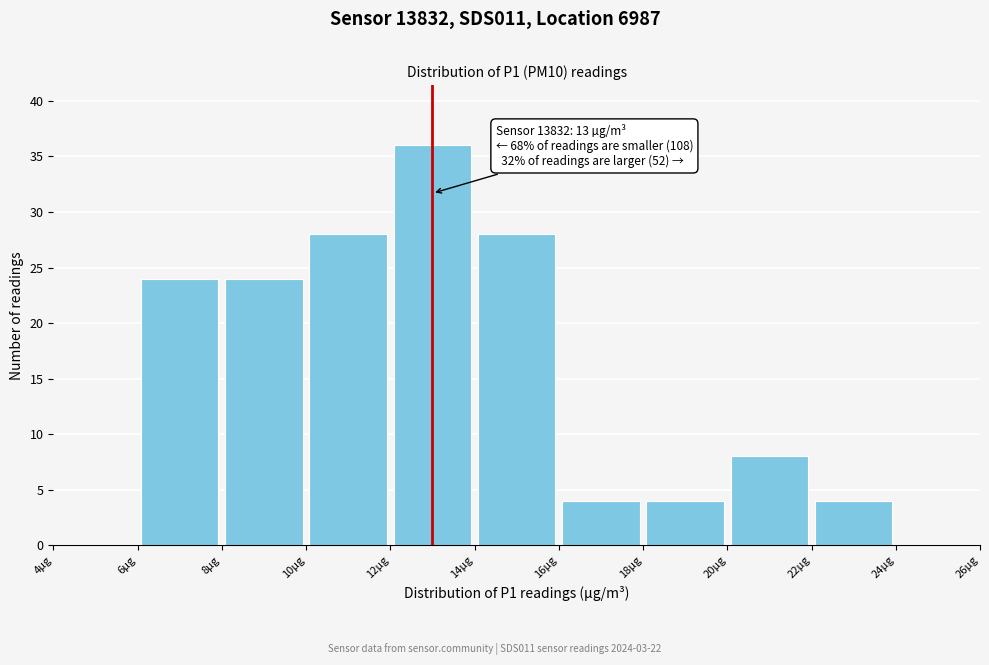

Which range on the x-axis has the tallest bar?

12 to 14